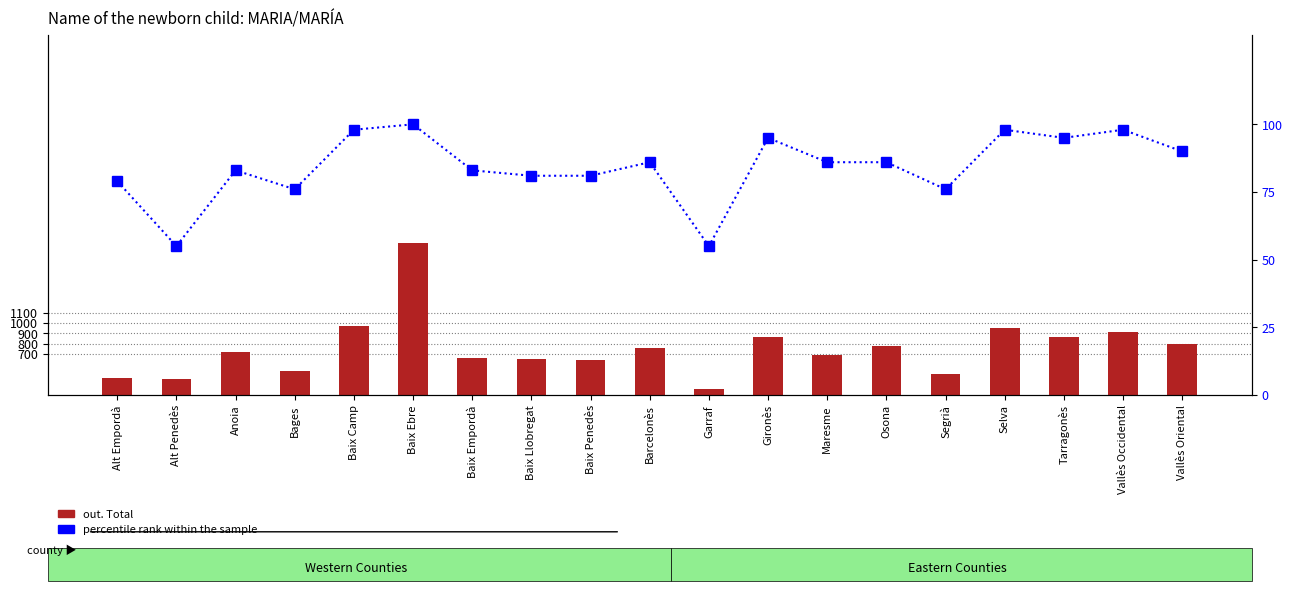

How many groups of bars are there?

19